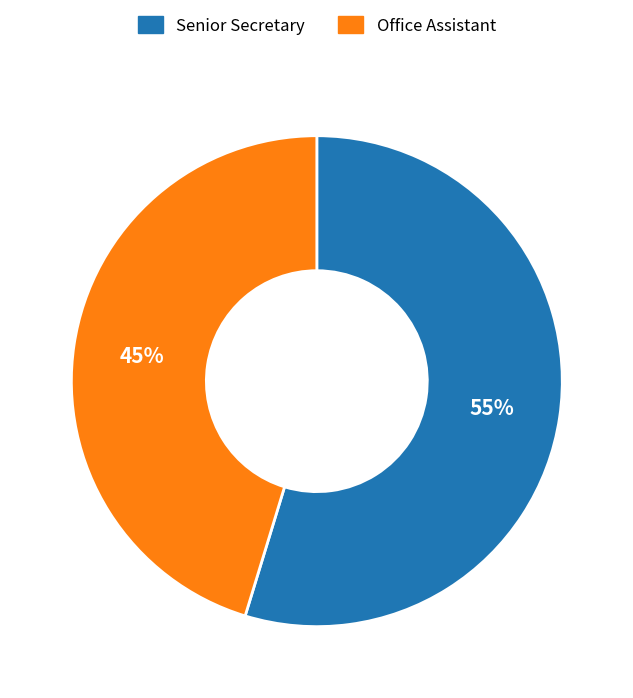

To the nearest percent, what percentage of the pie is Office Assistant?

45%